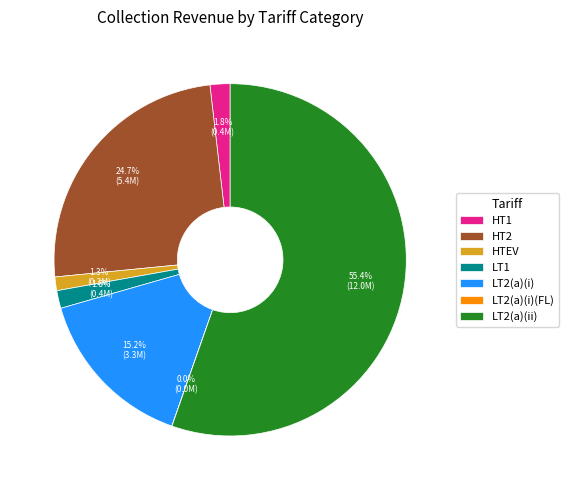

Does LT1 represent more than half of the total?

No